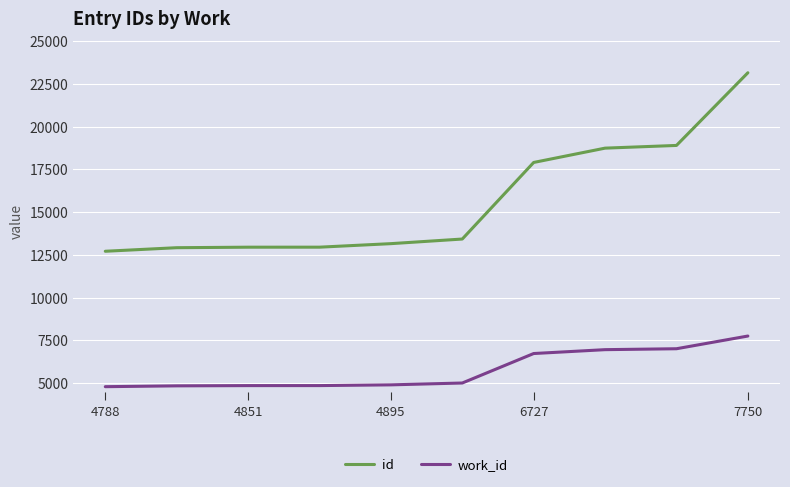

List the series in order of their peak value, highest first.

id, work_id